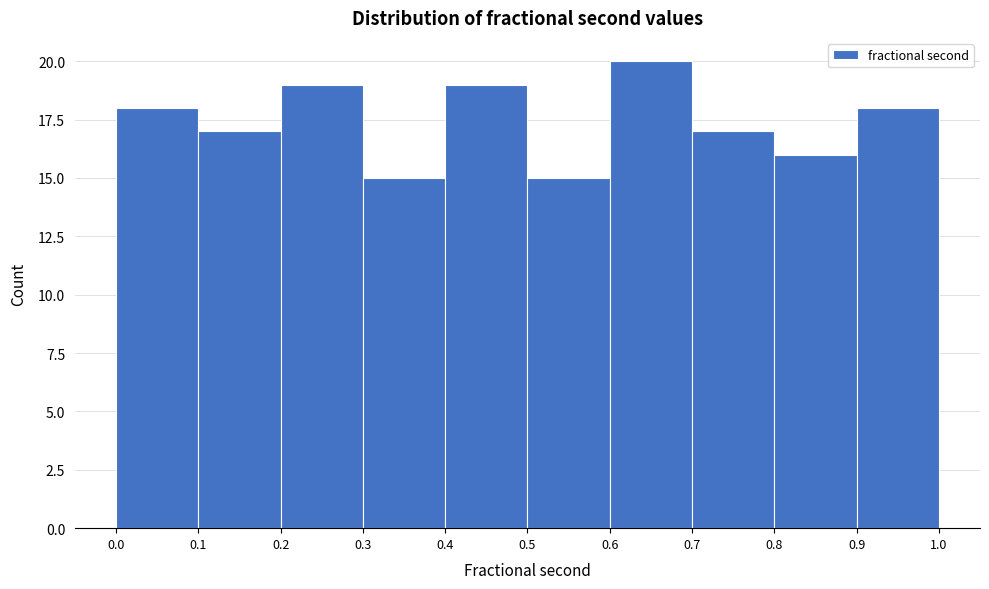

What is the height of the bar covering 0.0 to 0.1 on the x-axis? The values are not printed on the chart, so give them approximately, as read against the axis.

18